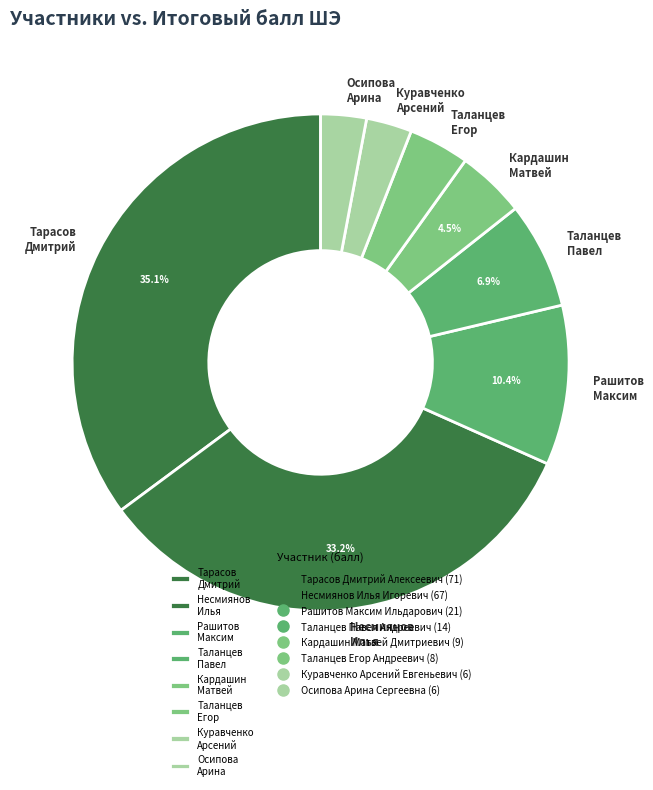

Which category has the biggest portion of the pie?

Тарасов Дмитрий